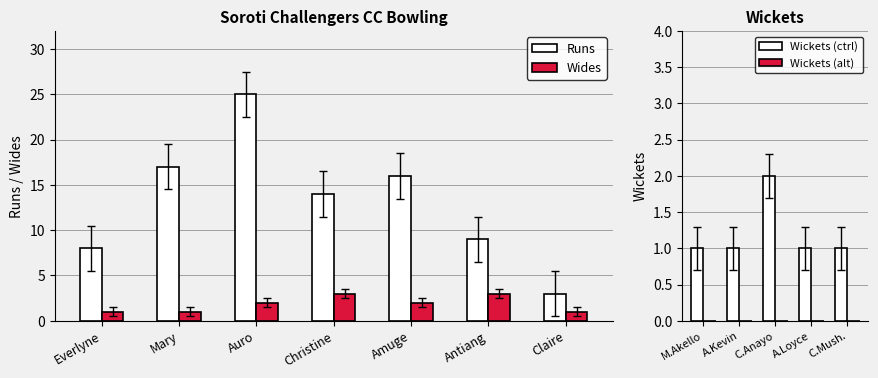

At which label does Runs reach its peak?

Auro